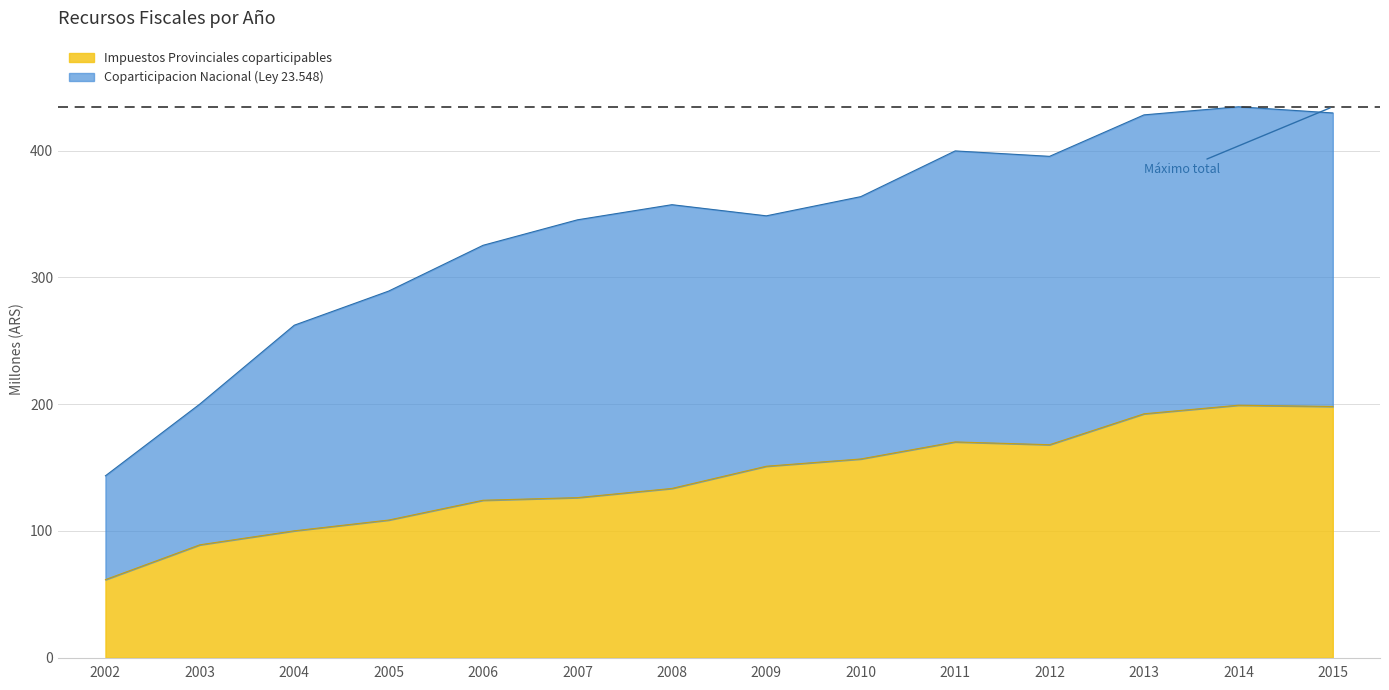

What is the greatest value displayed?

199.2